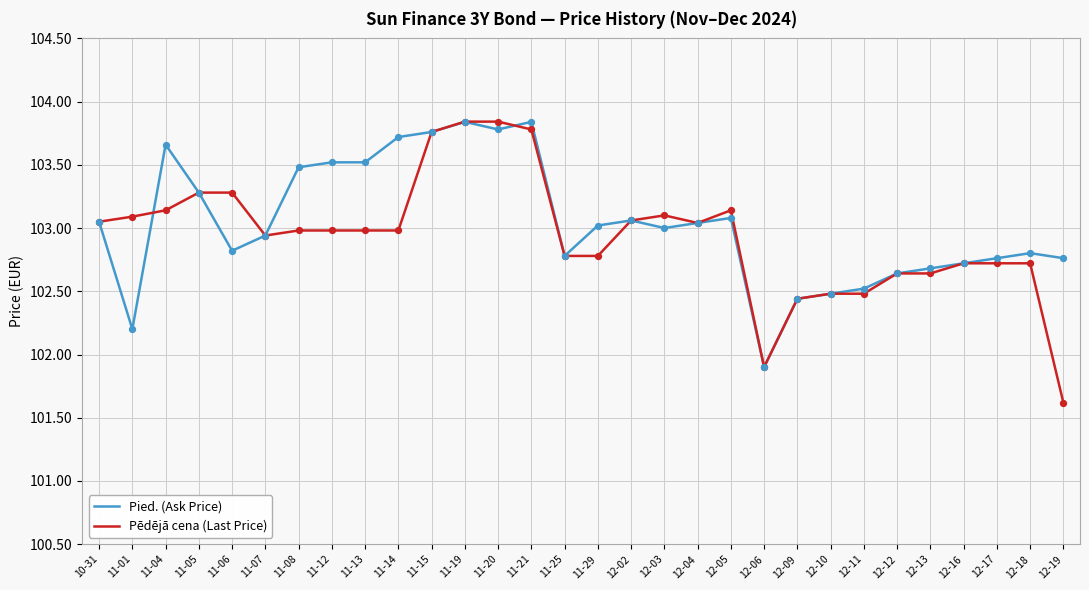

Which series has the largest range (max minus min)?

Pēdējā cena (Last Price)